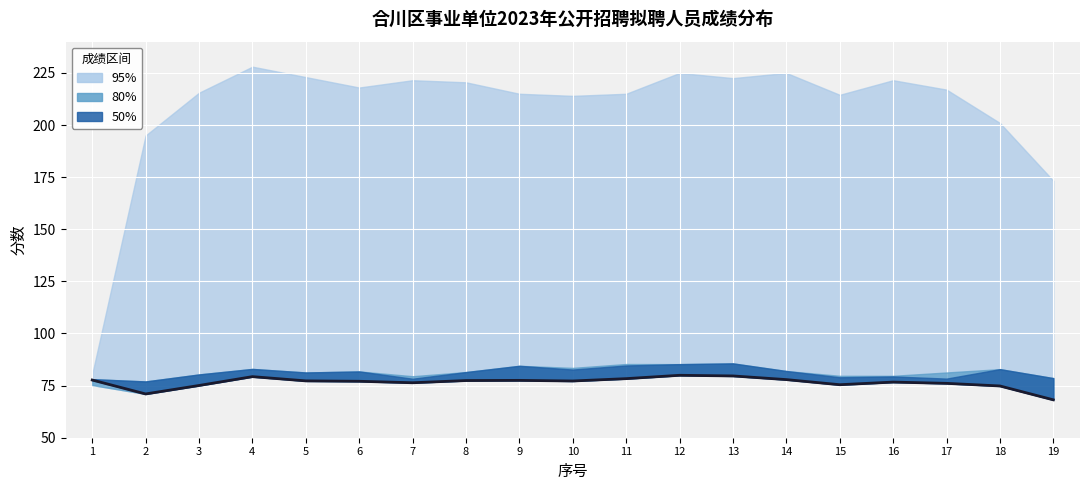

How many lines are shown in the chart?

1